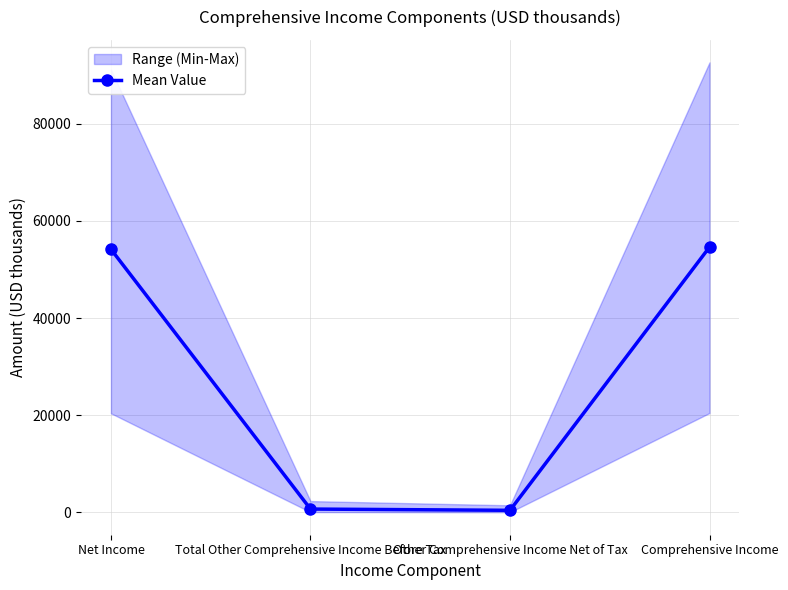

Which has a higher value, Comprehensive Income or Total Other Comprehensive Income Before Tax?

Comprehensive Income